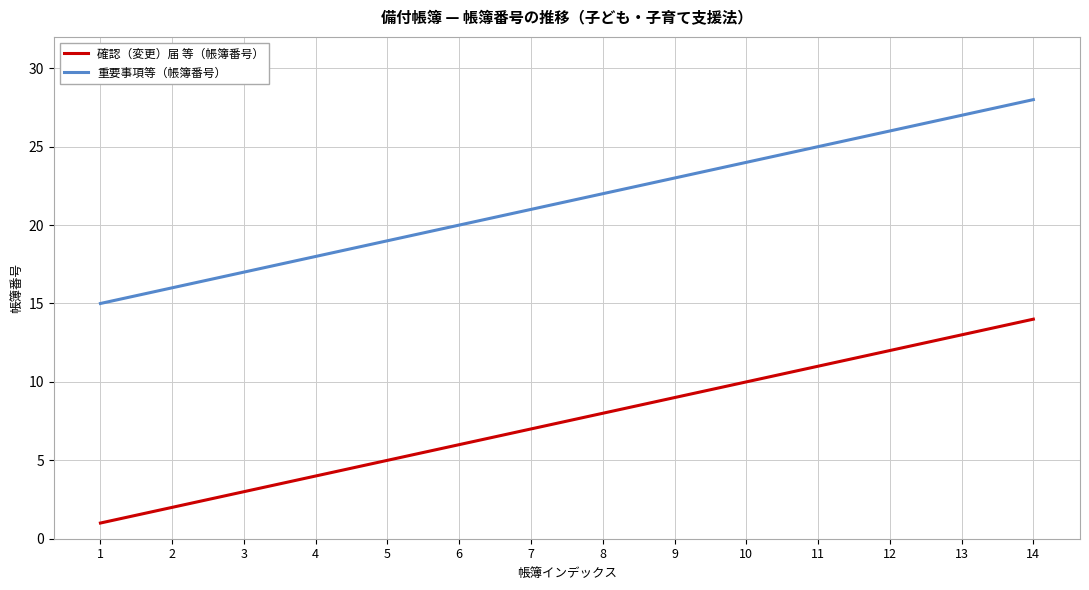

Reading left to right, what are all the values shown in this chart?

確認（変更）届 等（帳簿番号）: 1	2	3	4	5	6	7	8	9	10	11	12	13	14
重要事項等（帳簿番号）: 15	16	17	18	19	20	21	22	23	24	25	26	27	28